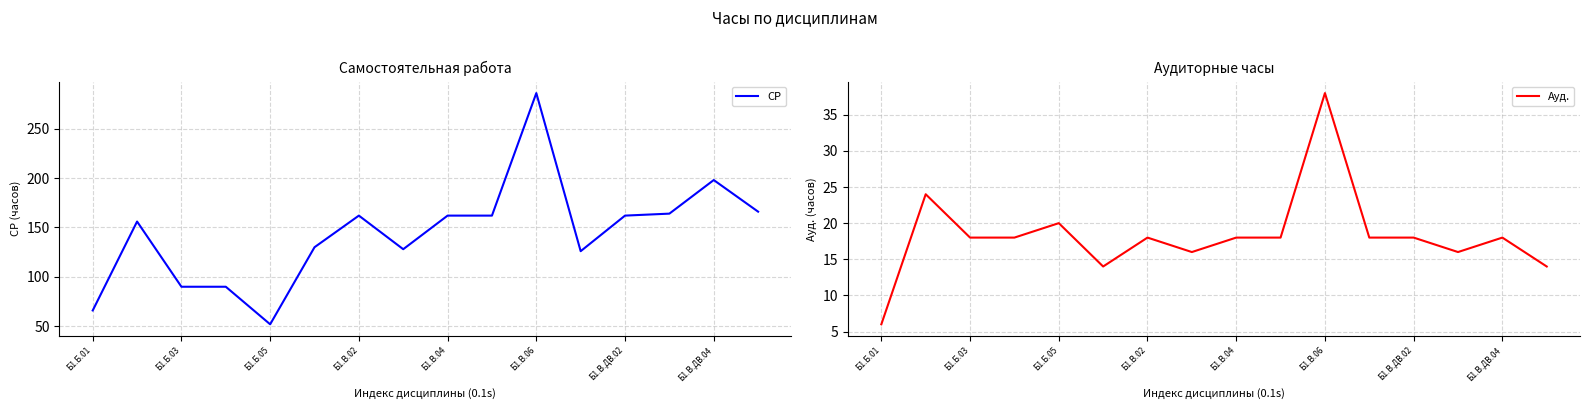

True or false: СР and Ауд. intersect in this chart.

False